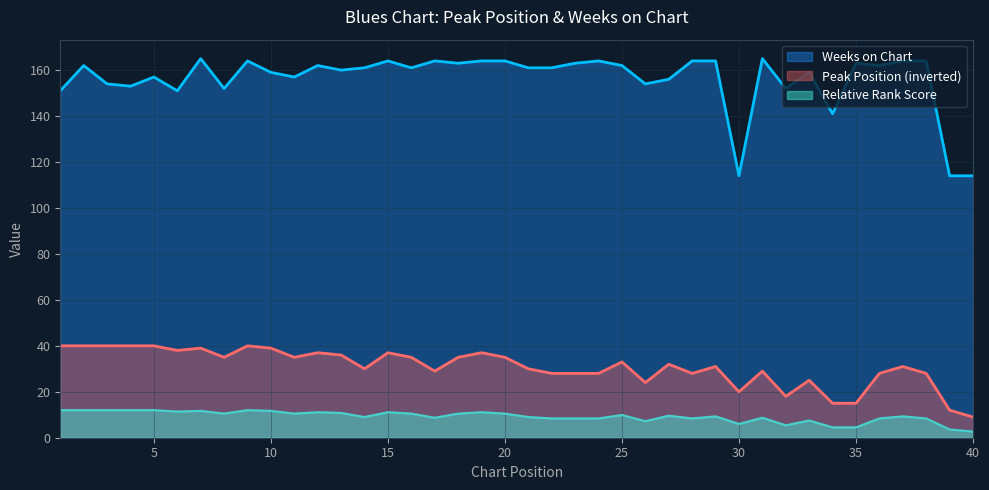

What is the difference between the highest and lowest values at 15?

152.9